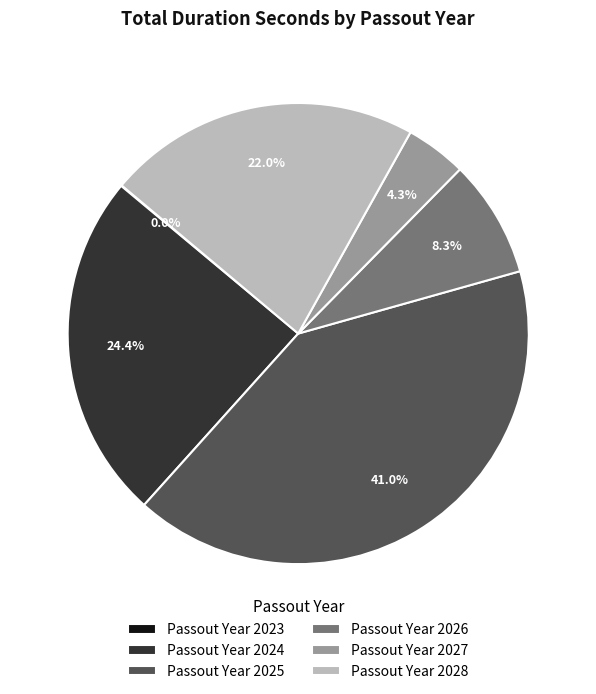

What is the largest slice in the pie chart?

Passout Year 2025